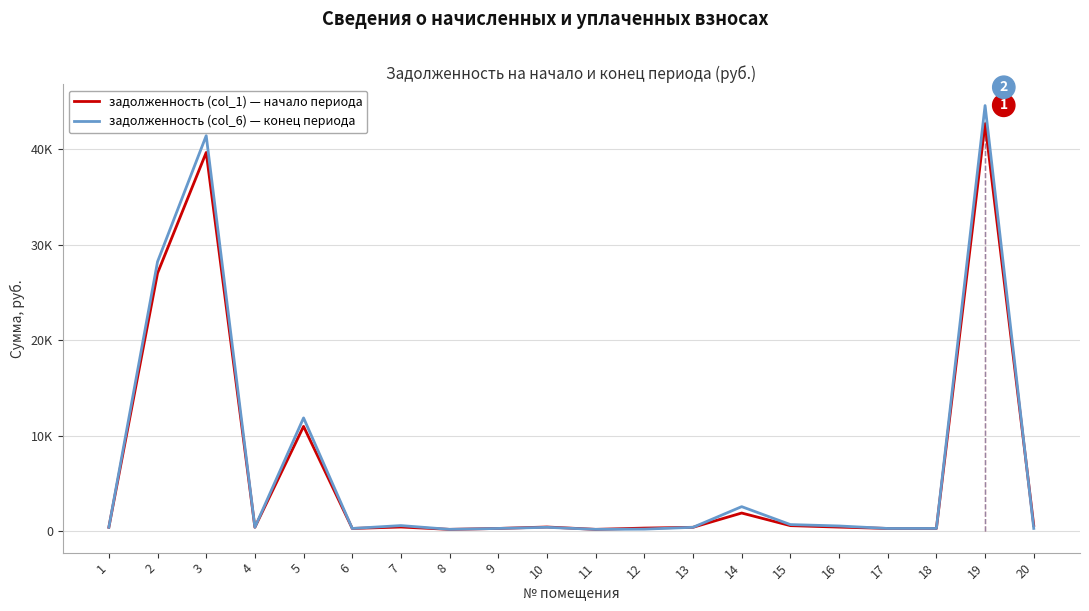

Which category has the lowest value in the задолженность (col_6) — конец периода series?

11